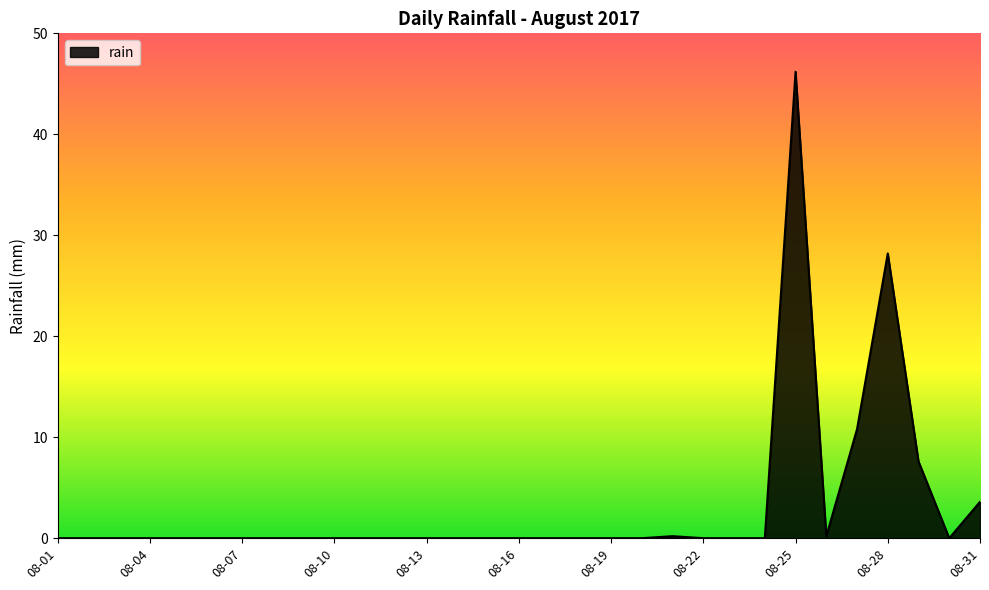

What is the greatest value displayed?

46.2